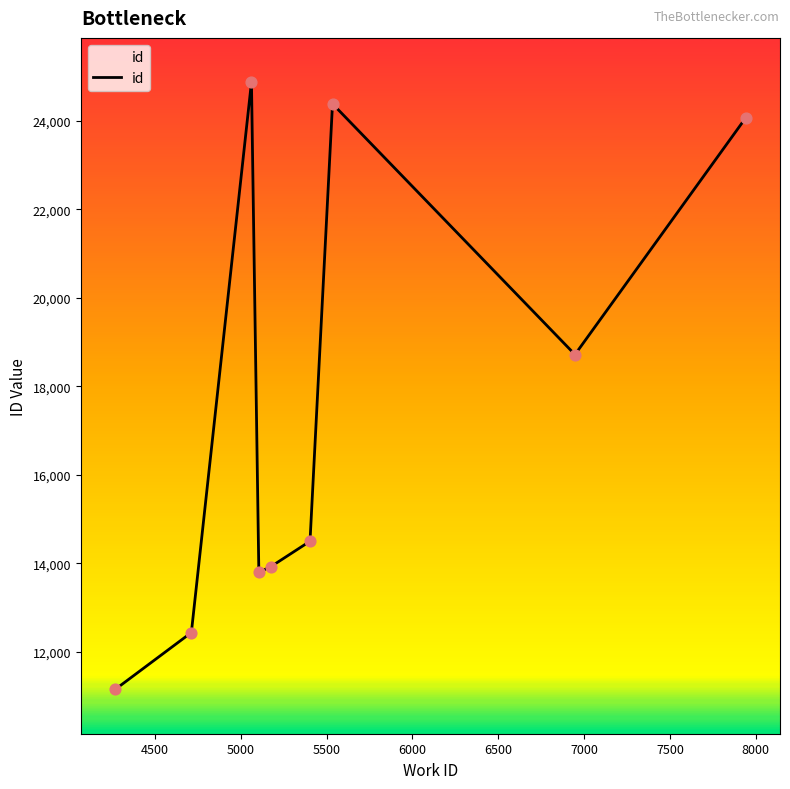

What is the greatest value displayed?

24875